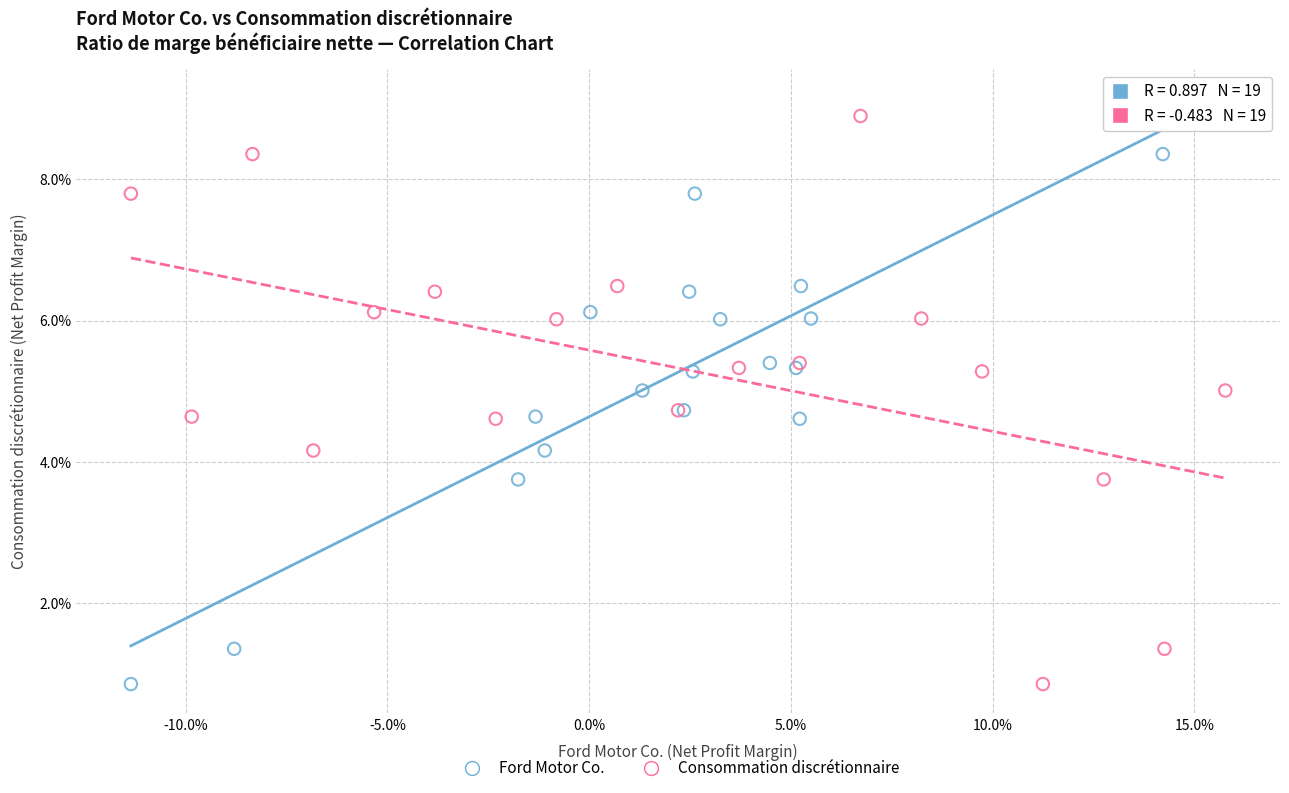

What are all the series names shown in the legend?

Ford Motor Co., Consommation discrétionnaire